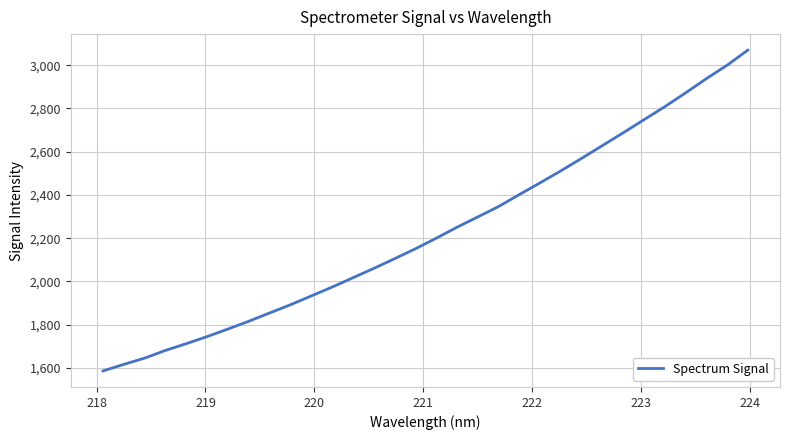

True or false: there are more than 1 points higher than both neighbors.

False